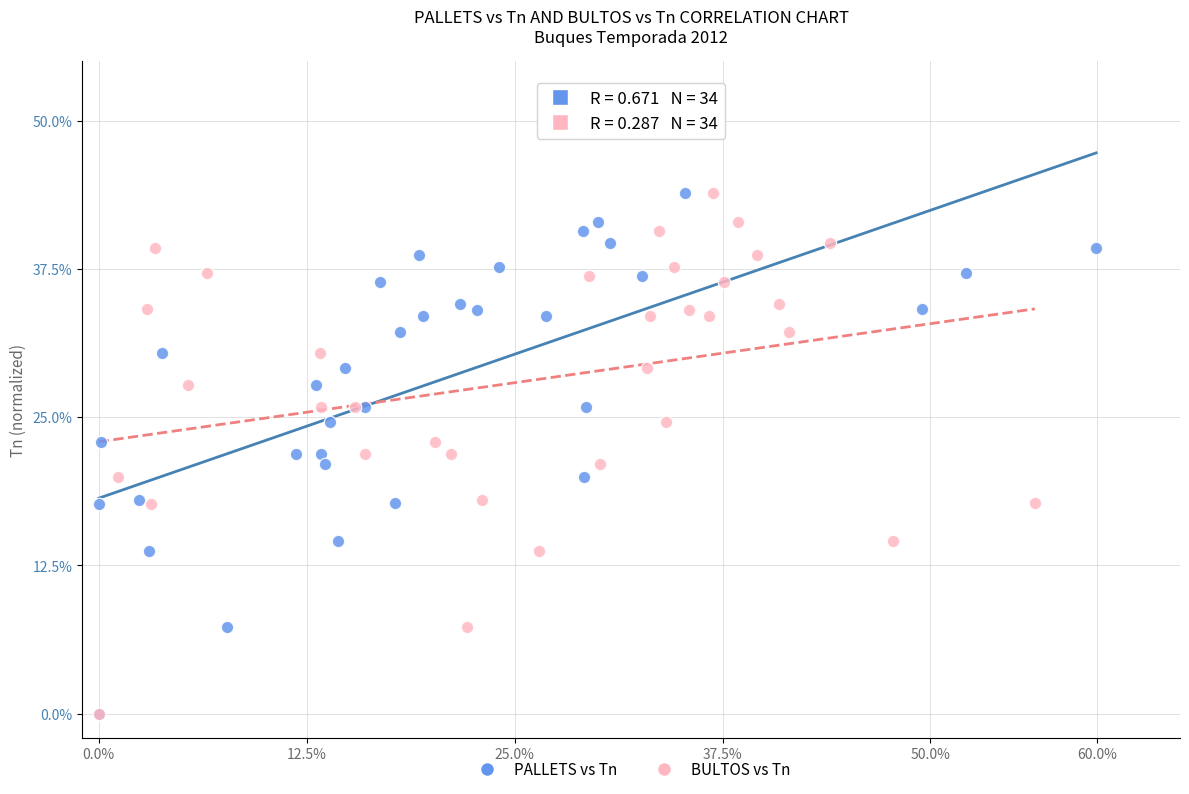

What are all the series names shown in the legend?

PALLETS vs Tn, BULTOS vs Tn